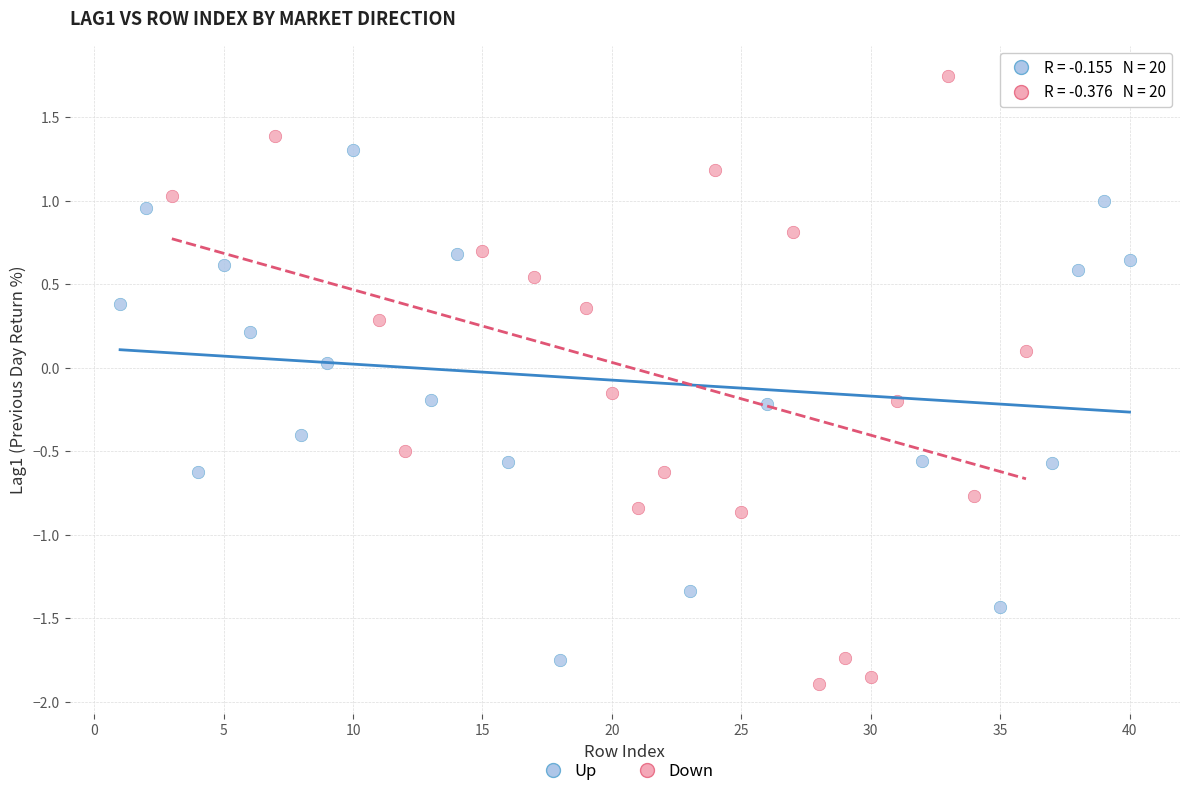

Which series reaches the maximum Y coordinate?

Down